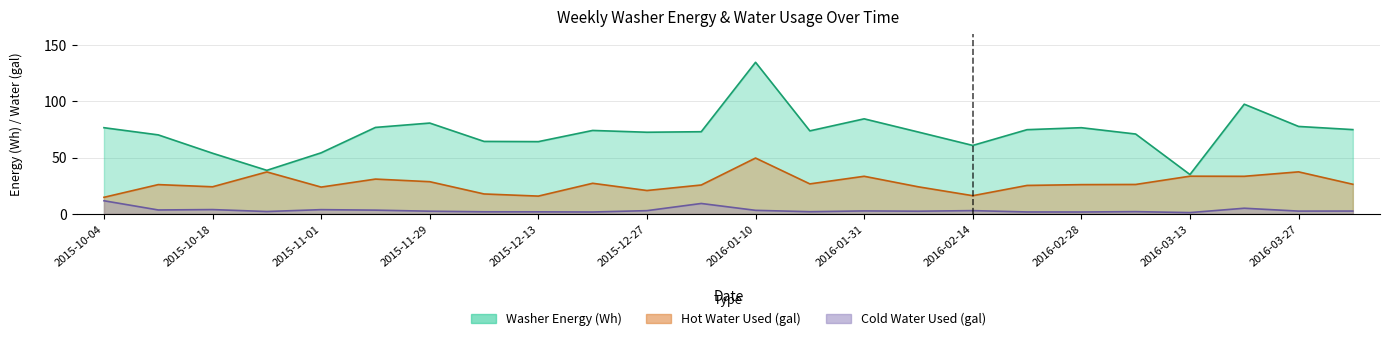

Is the value of Hot Water Used (gal) at 2016-02-28 greater than the value of Washer Energy (Wh) at 2016-03-27?

No